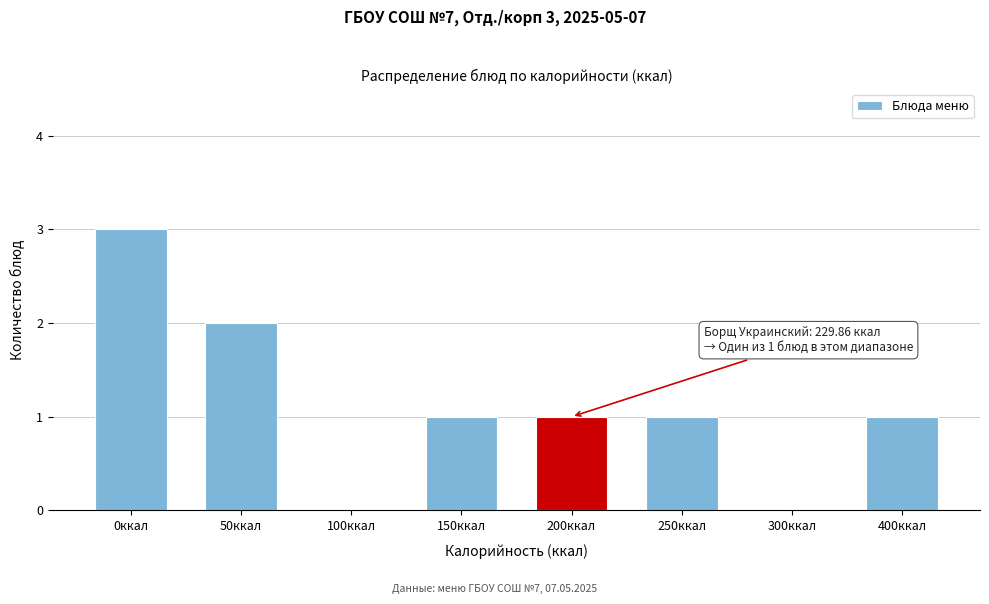

Reading left to right, what are all the values shown in this chart?

0ккал=3	50ккал=2	100ккал=0	150ккал=1	200ккал=1	250ккал=1	300ккал=0	400ккал=1